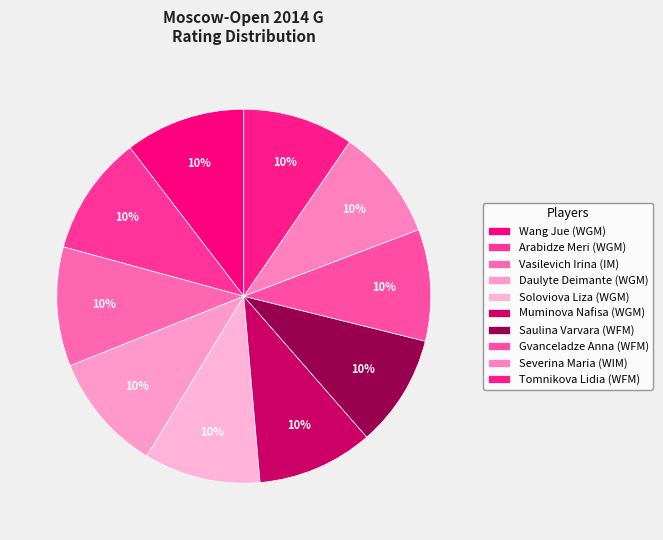

How many slices are in this pie chart?

10